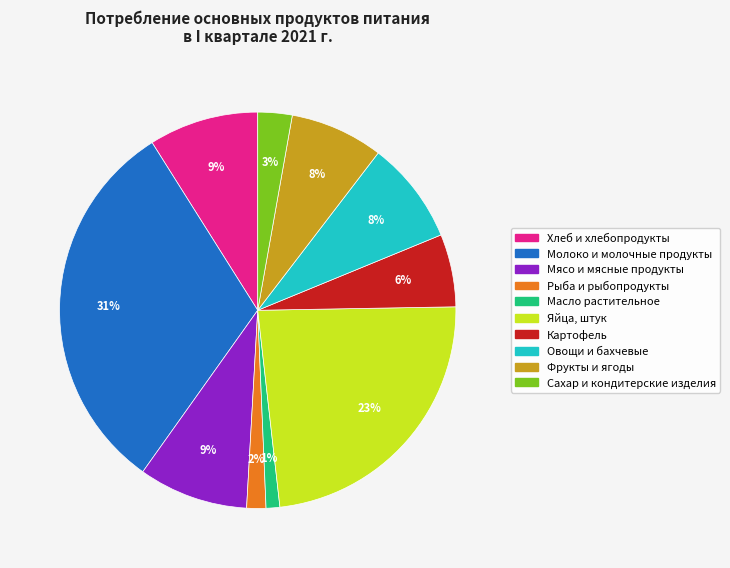

The Мясо и мясные продукты slice represents 9% of the pie. True or false?

True